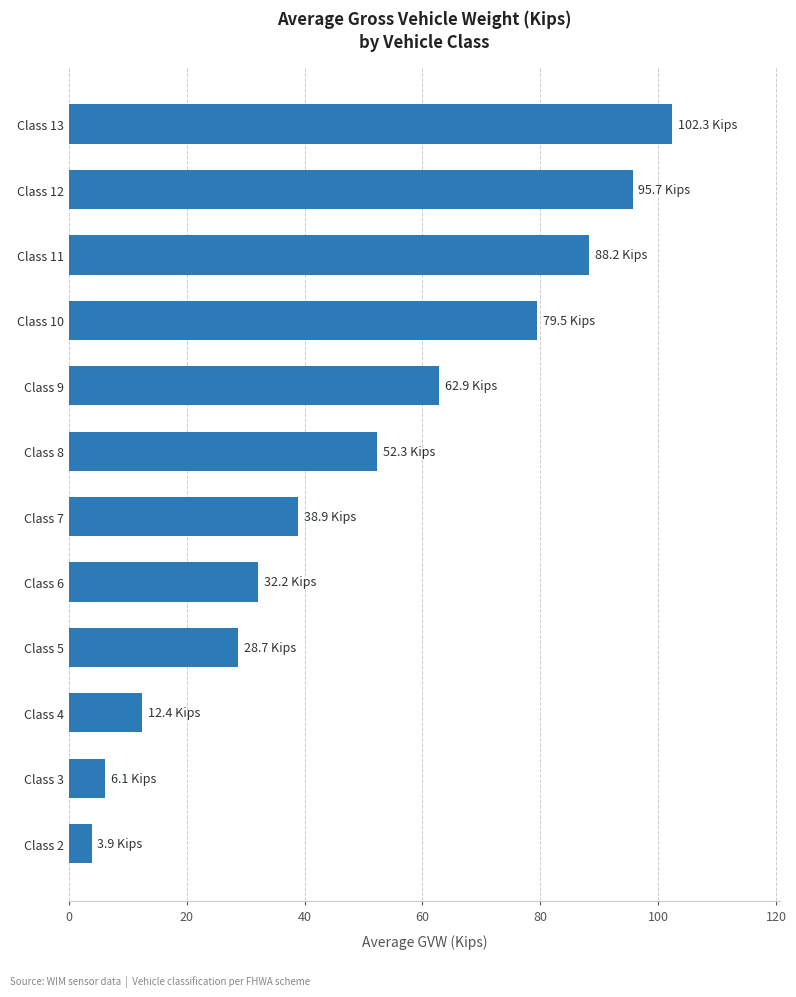

Are the bars horizontal?

Yes